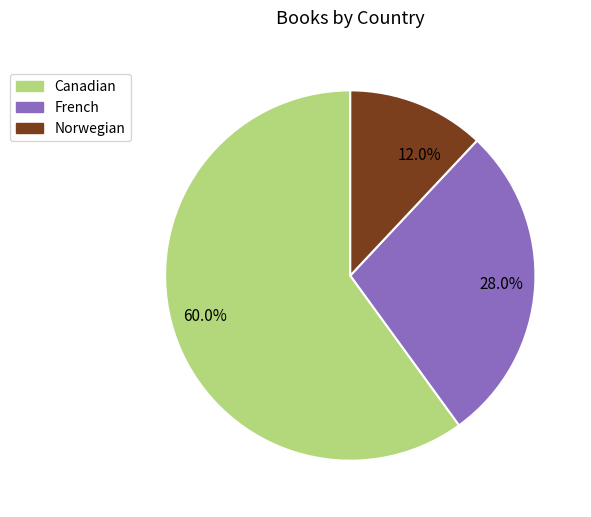

Combined, do 28.0% and 12.0% account for over 50%?

No